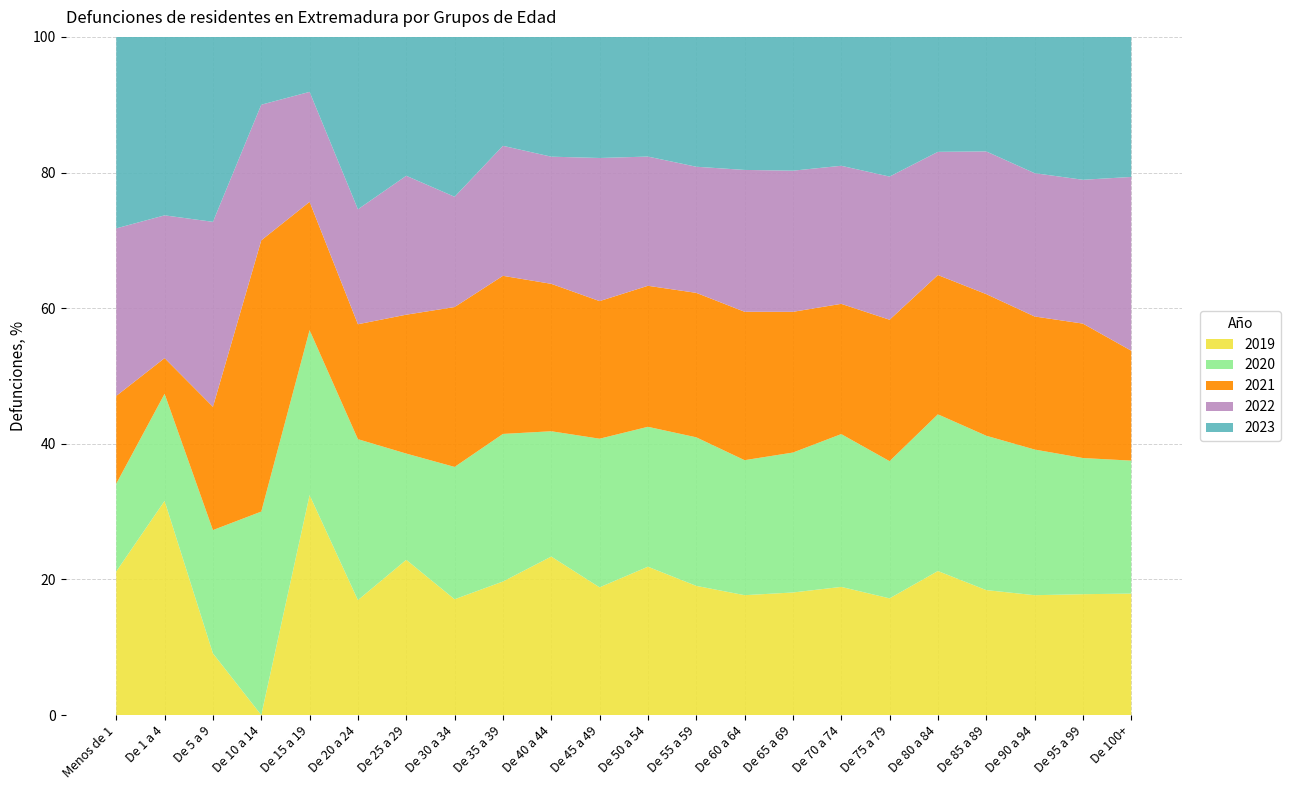

Reading left to right, extract all data points from this chart.

2019: Menos de 1=18	De 1 a 4=6	De 5 a 9=1	De 10 a 14=0	De 15 a 19=12	De 20 a 24=10	De 25 a 29=19	De 30 a 34=21	De 35 a 39=38	De 40 a 44=86	De 45 a 49=116	De 50 a 54=264	De 55 a 59=380	De 60 a 64=491	De 65 a 69=600	De 70 a 74=852	De 75 a 79=1075	De 80 a 84=1853	De 85 a 89=2541	De 90 a 94=1968	De 95 a 99=773	De 100+=137
2020: Menos de 1=11	De 1 a 4=3	De 5 a 9=2	De 10 a 14=6	De 15 a 19=9	De 20 a 24=14	De 25 a 29=13	De 30 a 34=24	De 35 a 39=42	De 40 a 44=68	De 45 a 49=135	De 50 a 54=249	De 55 a 59=437	De 60 a 64=553	De 65 a 69=685	De 70 a 74=1016	De 75 a 79=1264	De 80 a 84=2016	De 85 a 89=3139	De 90 a 94=2392	De 95 a 99=871	De 100+=150
2021: Menos de 1=11	De 1 a 4=1	De 5 a 9=2	De 10 a 14=8	De 15 a 19=7	De 20 a 24=10	De 25 a 29=17	De 30 a 34=29	De 35 a 39=45	De 40 a 44=80	De 45 a 49=125	De 50 a 54=251	De 55 a 59=425	De 60 a 64=608	De 65 a 69=689	De 70 a 74=866	De 75 a 79=1303	De 80 a 84=1792	De 85 a 89=2880	De 90 a 94=2185	De 95 a 99=860	De 100+=124
2022: Menos de 1=21	De 1 a 4=4	De 5 a 9=3	De 10 a 14=4	De 15 a 19=6	De 20 a 24=10	De 25 a 29=17	De 30 a 34=20	De 35 a 39=37	De 40 a 44=69	De 45 a 49=130	De 50 a 54=230	De 55 a 59=371	De 60 a 64=581	De 65 a 69=691	De 70 a 74=918	De 75 a 79=1319	De 80 a 84=1585	De 85 a 89=2902	De 90 a 94=2353	De 95 a 99=920	De 100+=196
2023: Menos de 1=24	De 1 a 4=5	De 5 a 9=3	De 10 a 14=2	De 15 a 19=3	De 20 a 24=15	De 25 a 29=17	De 30 a 34=29	De 35 a 39=31	De 40 a 44=65	De 45 a 49=110	De 50 a 54=213	De 55 a 59=382	De 60 a 64=545	De 65 a 69=655	De 70 a 74=857	De 75 a 79=1287	De 80 a 84=1479	De 85 a 89=2329	De 90 a 94=2238	De 95 a 99=914	De 100+=158